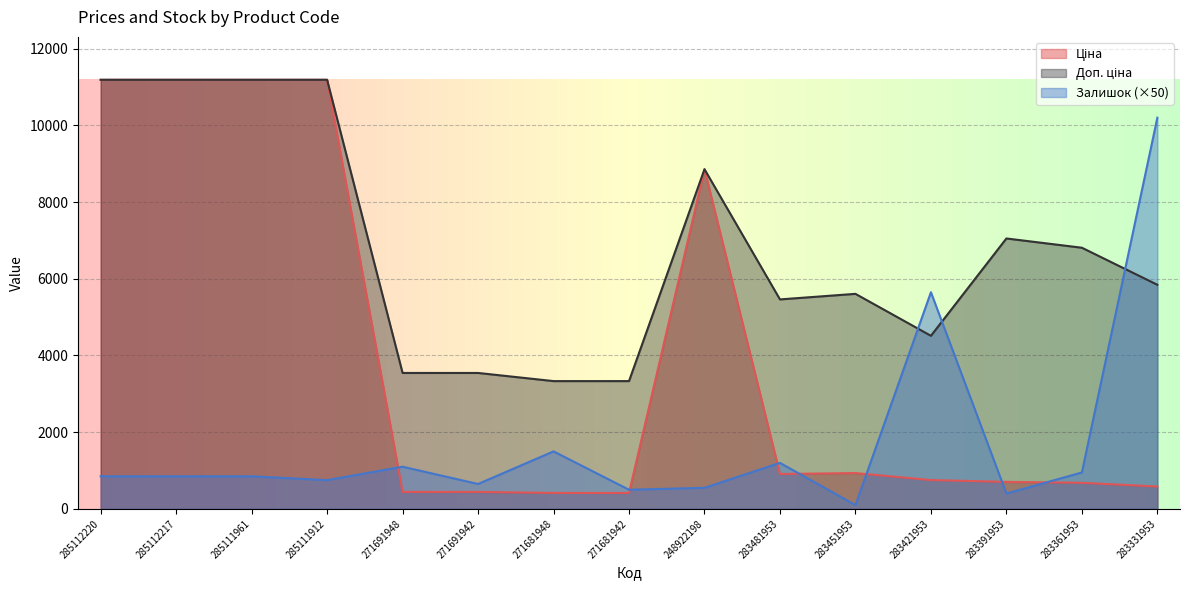

True or false: Залишок and Ціна cross at least once.

True